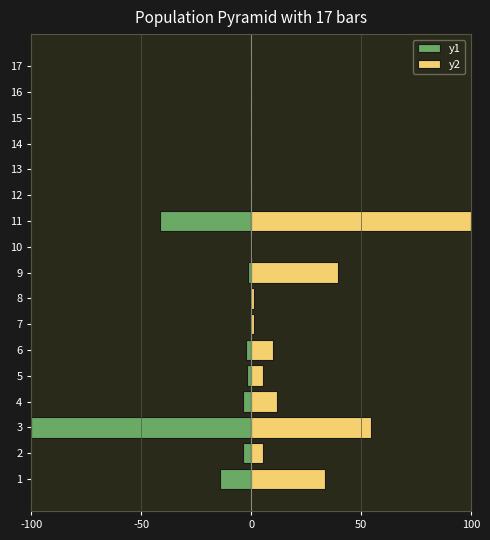

Is the value of y1 at 13 greater than the value of y2 at 7?

No